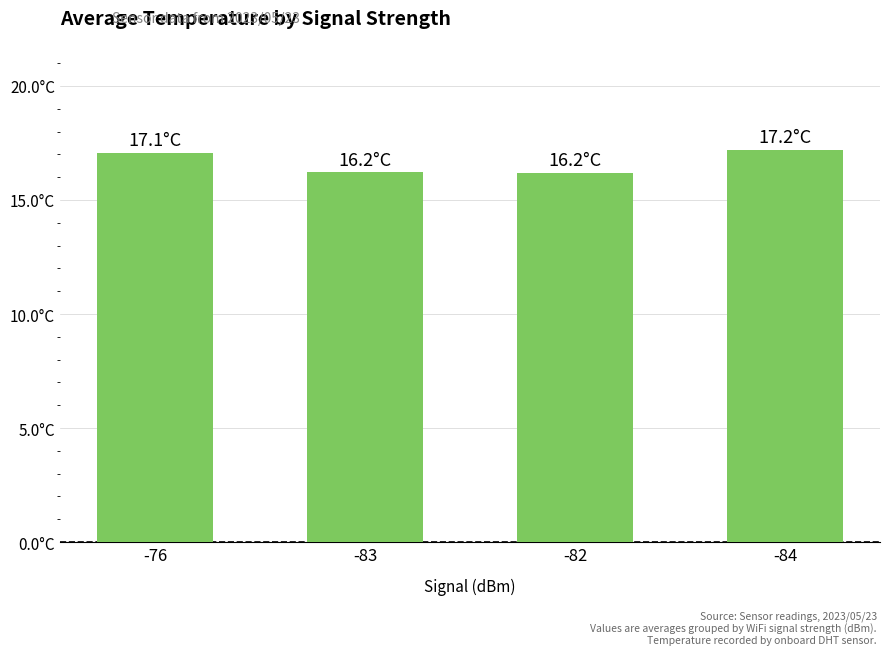

What value does the data have at -82?

16.2